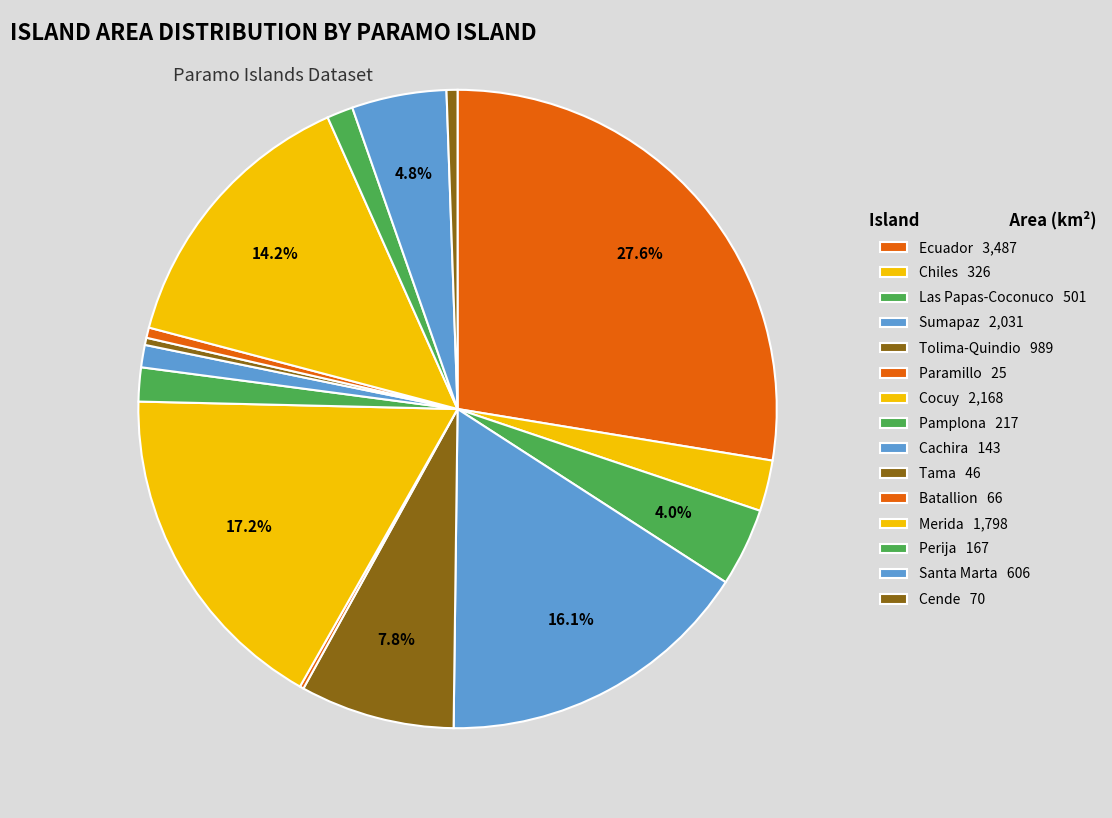

The Cachira slice represents 15% of the pie. True or false?

False